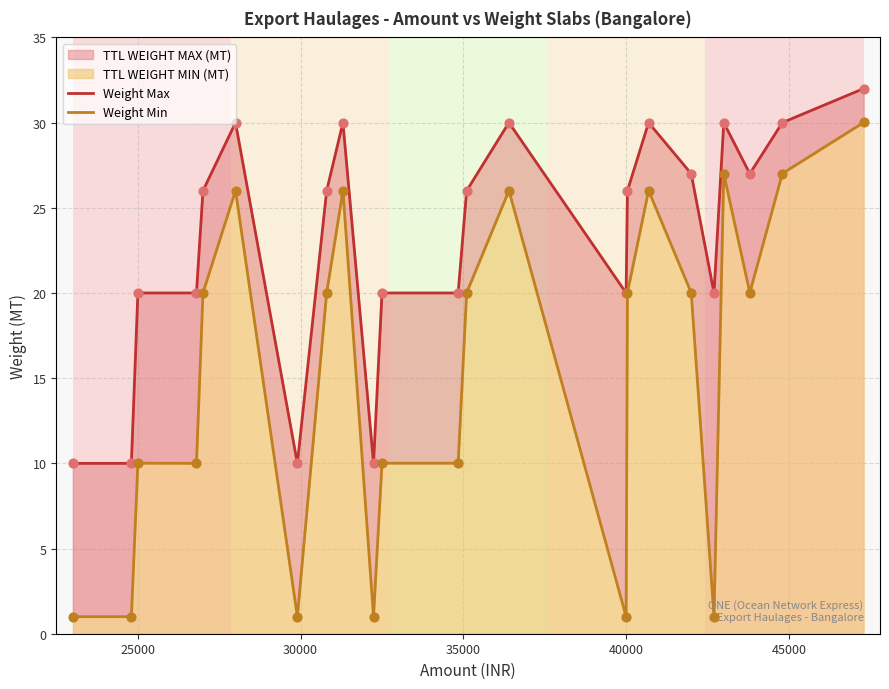

Which series reaches the minimum Y coordinate?

Weight Min